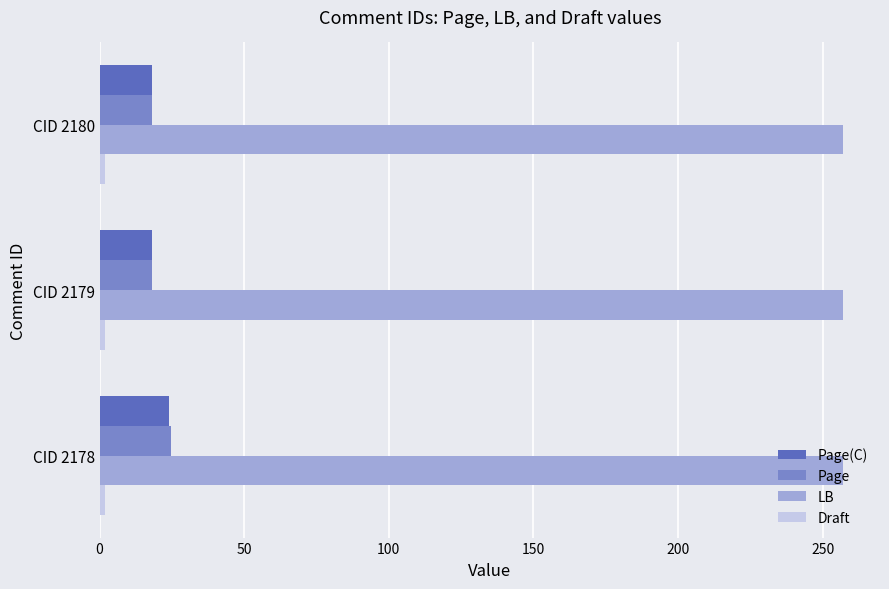

What is the greatest value displayed?

257.0